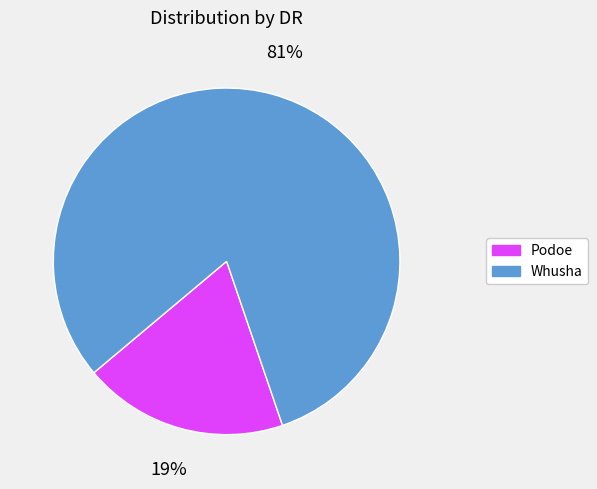

The Whusha slice represents 88% of the pie. True or false?

False